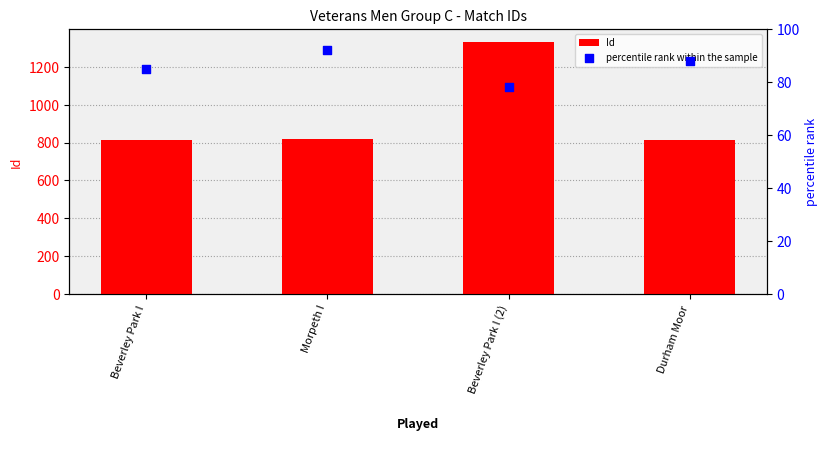

What is the total value across all series at Beverley Park I?

899